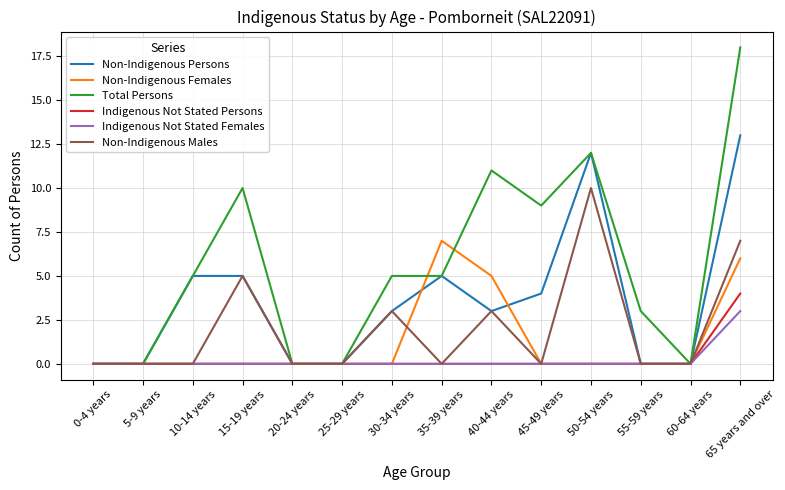

What position from the left is 20-24 years?

5